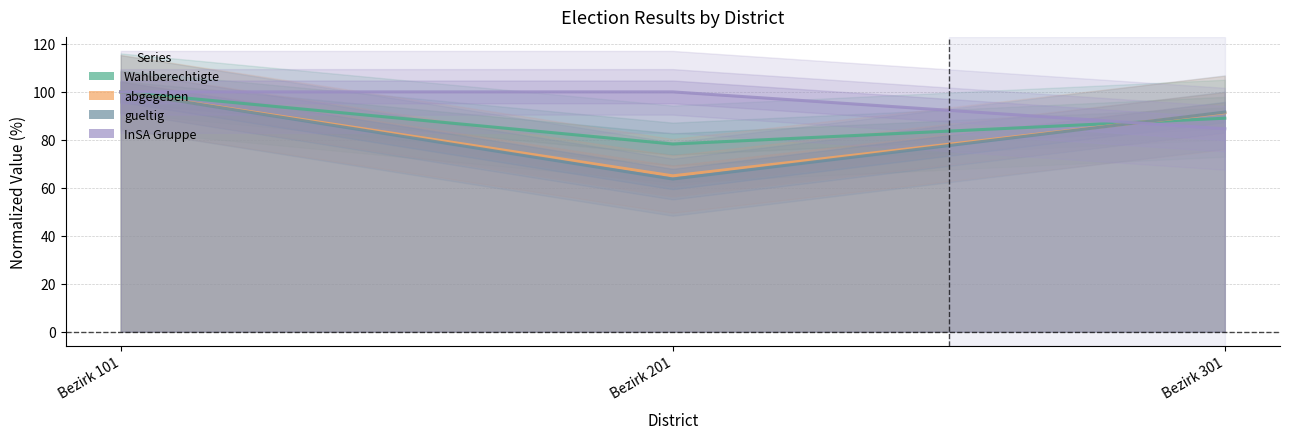

Reading left to right, transcribe all the data shown in this chart.

Wahlberechtigte: Bezirk 101=100.0	Bezirk 201=78.3	Bezirk 301=89.0
abgegeben: Bezirk 101=100.0	Bezirk 201=65.0	Bezirk 301=91.3
gueltig: Bezirk 101=100.0	Bezirk 201=63.7	Bezirk 301=91.6
InSA Gruppe: Bezirk 101=100.0	Bezirk 201=100.0	Bezirk 301=84.6